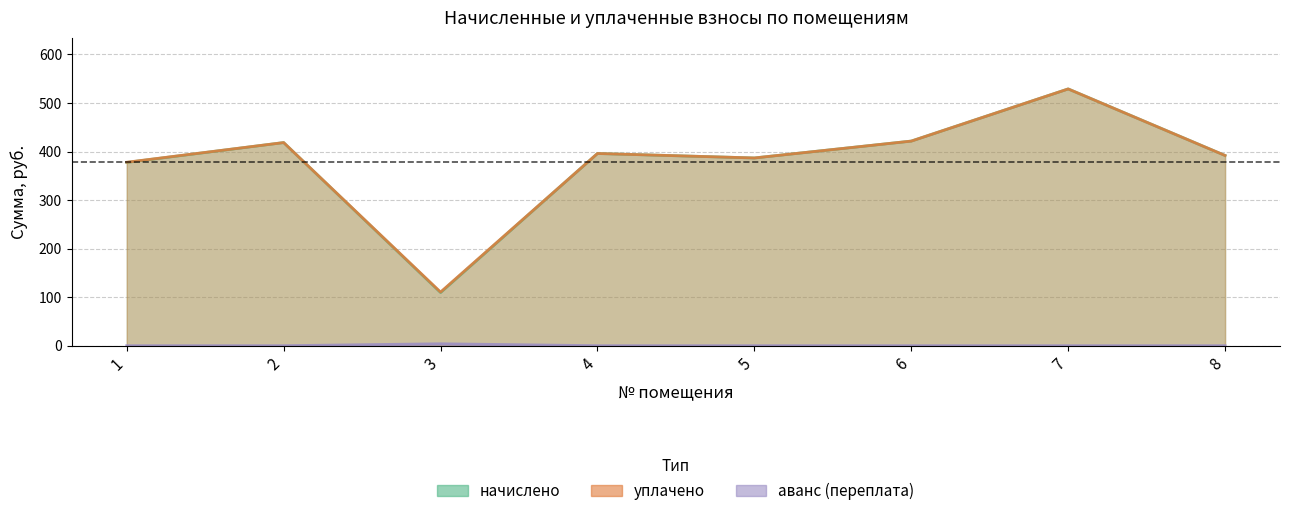

Which series has the widest spread of values?

начислено